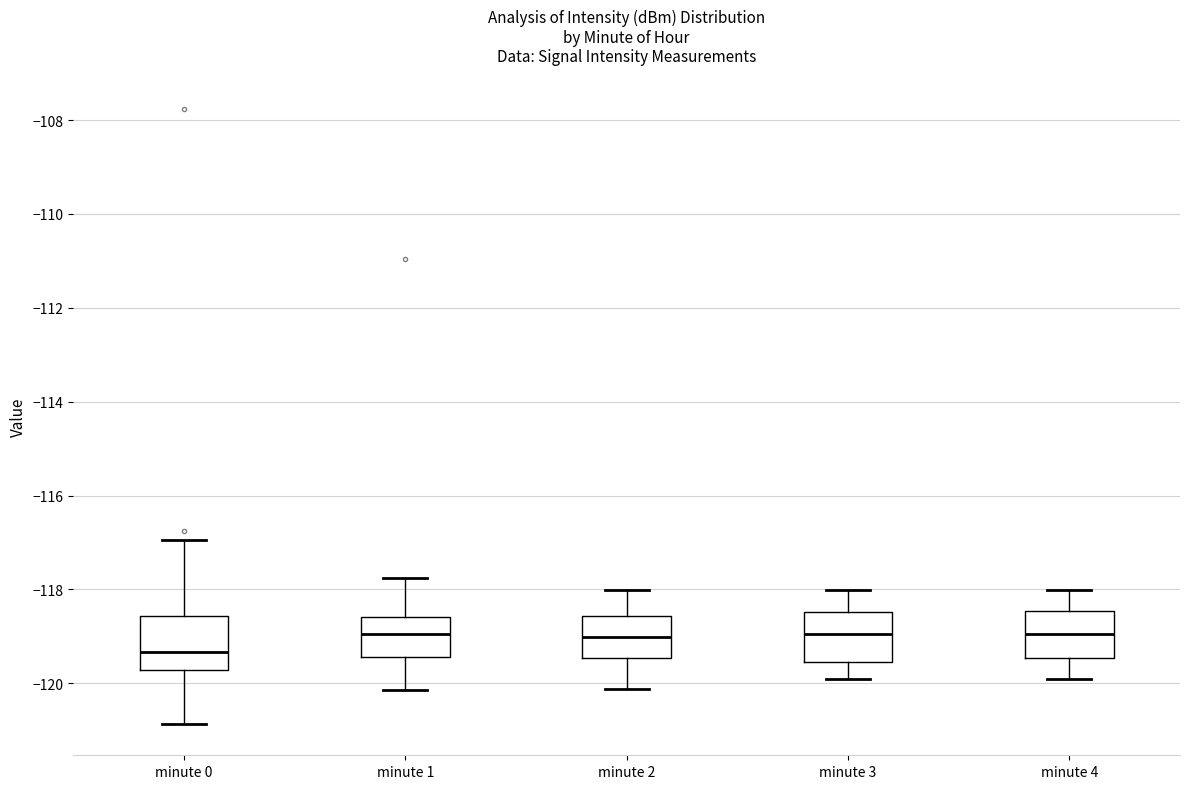

Where does the median line of the box for minute 1 sit on the y-axis? The values are not printed on the chart, so give them approximately, as read against the axis.

-119.0